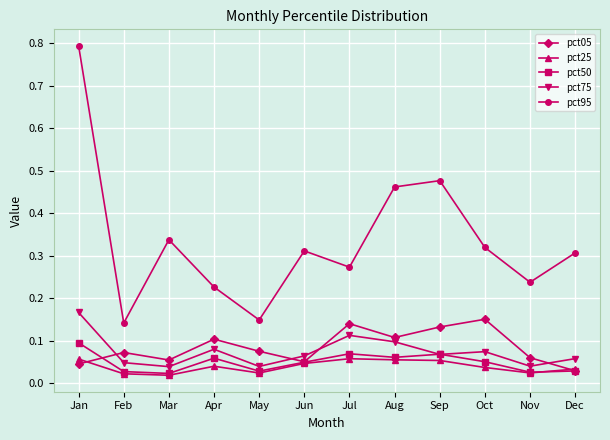

Which series changed the most between Jun and Aug?

pct95